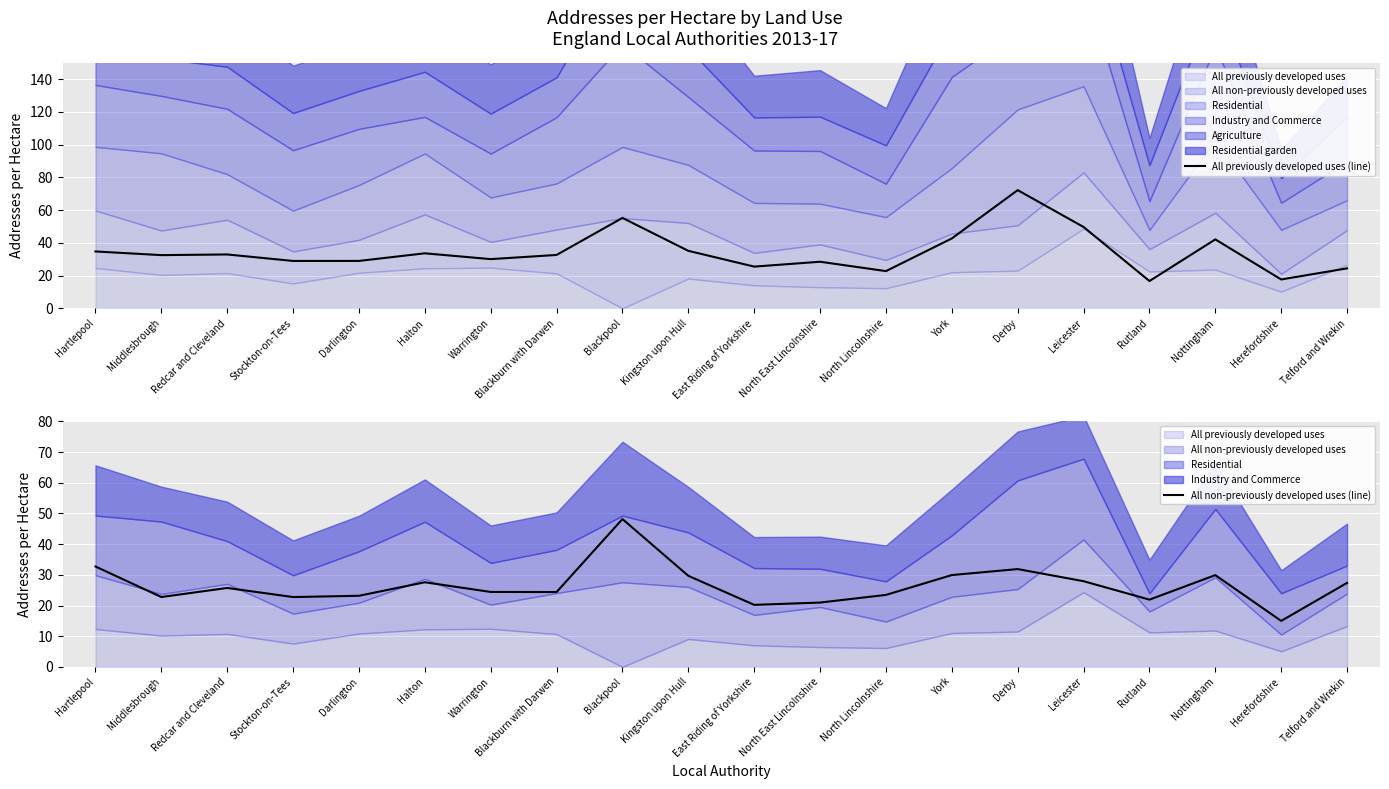

Which has a higher value, Redcar and Cleveland or Rutland?

Redcar and Cleveland